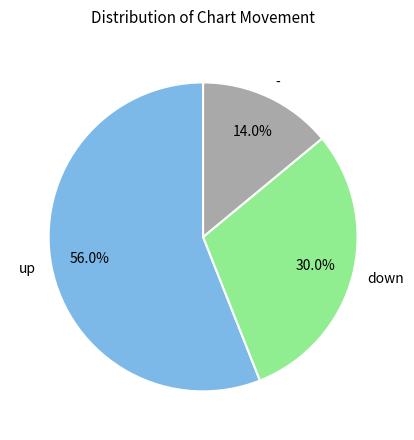

Which category has the smallest portion of the pie?

-